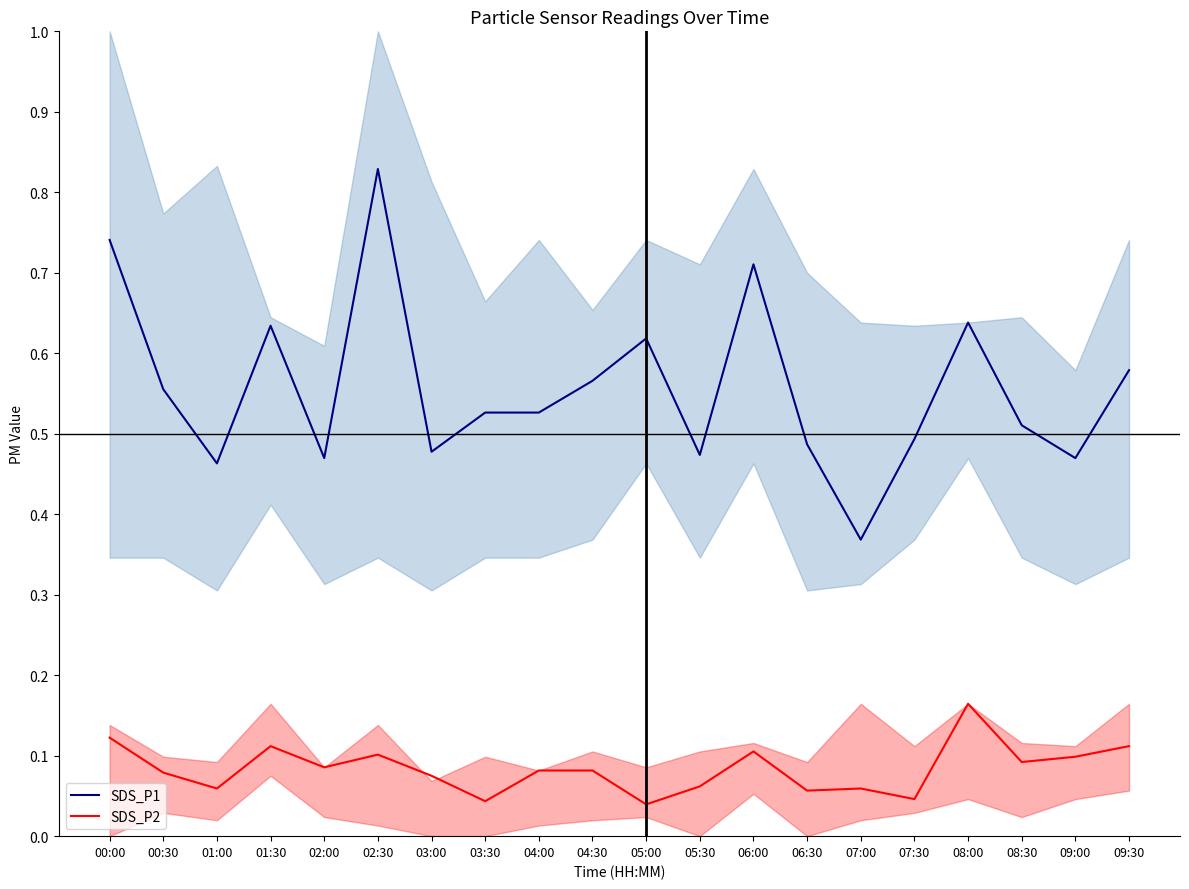

List the series in order of their peak value, highest first.

SDS_P1, SDS_P2